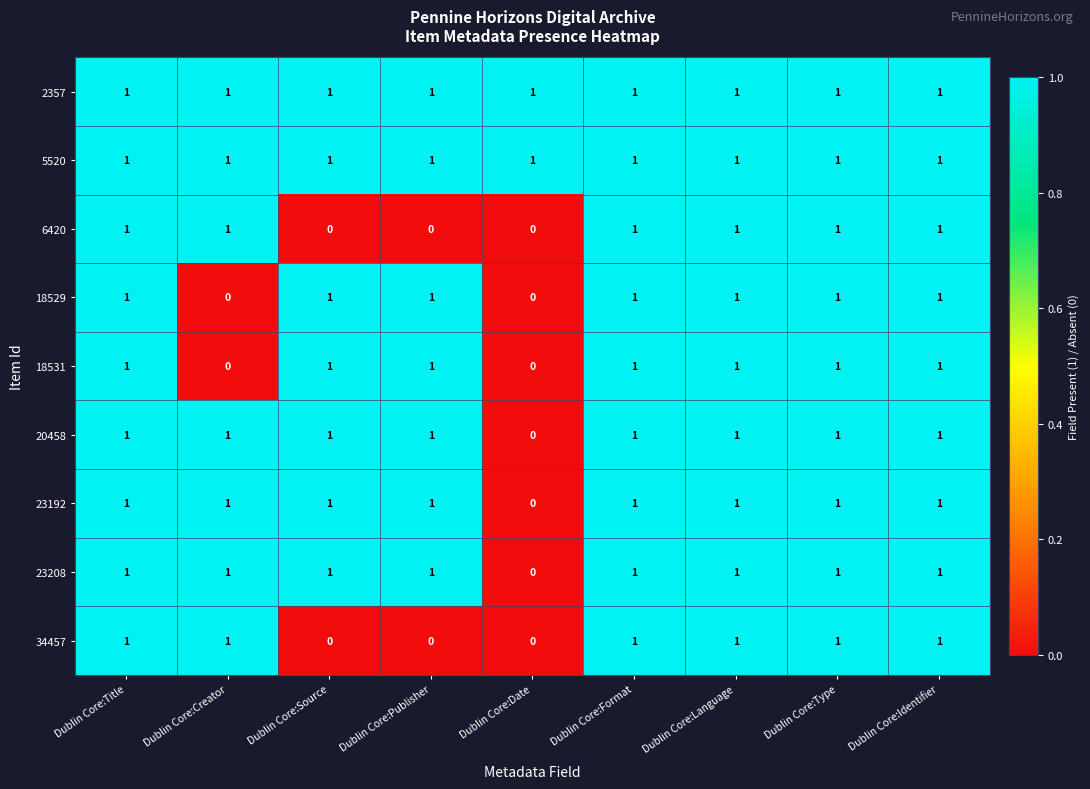

At how many categories does at least one series exceed 0?

9